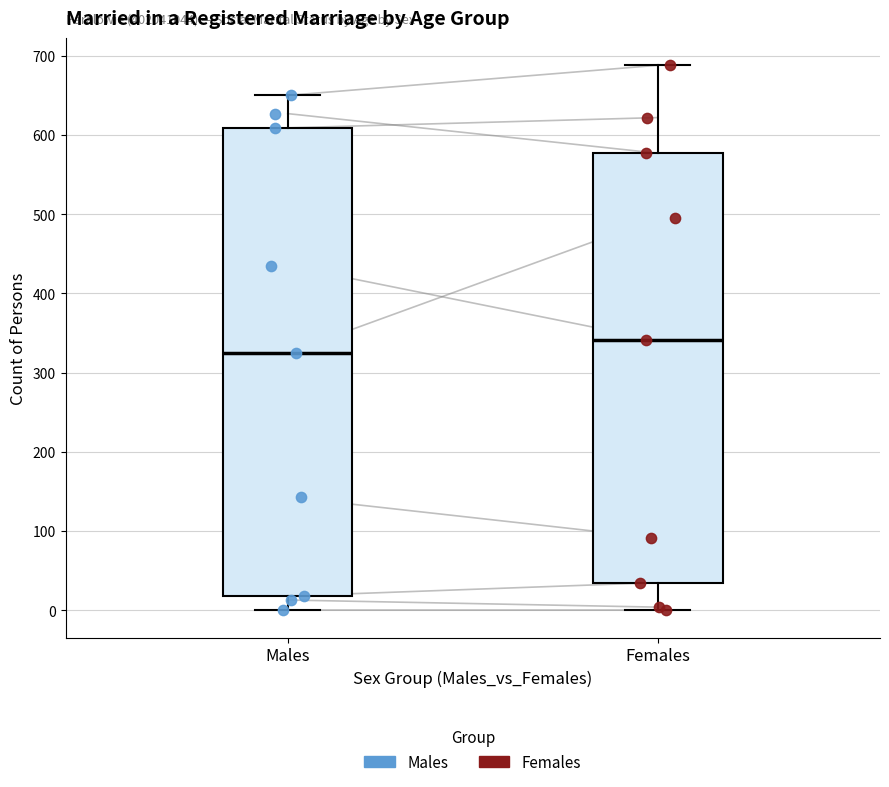

Which box has the highest median line?

Females